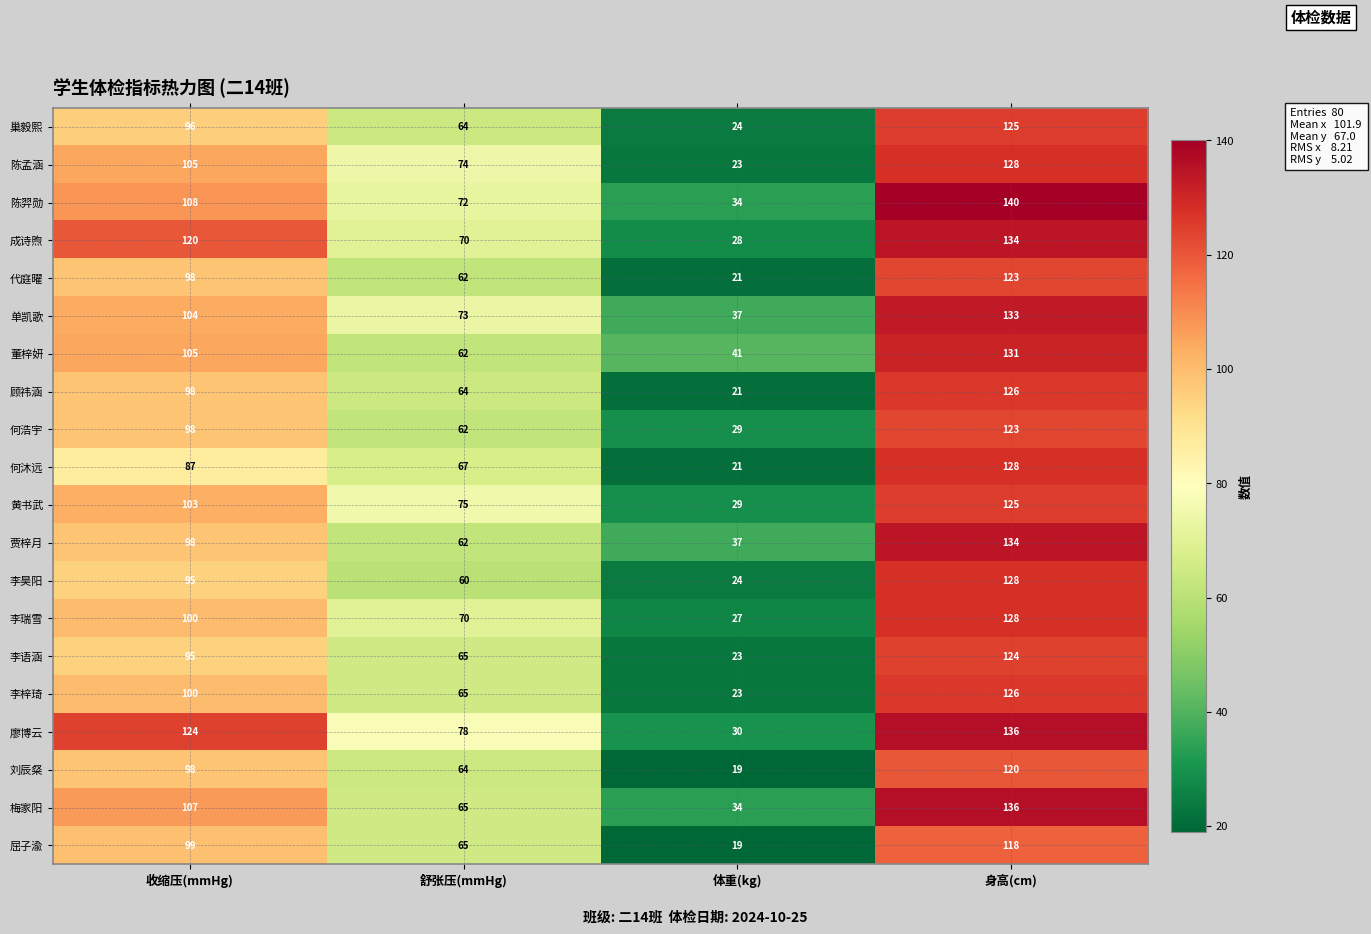

What is the lowest value of the 何沐远 series?

21